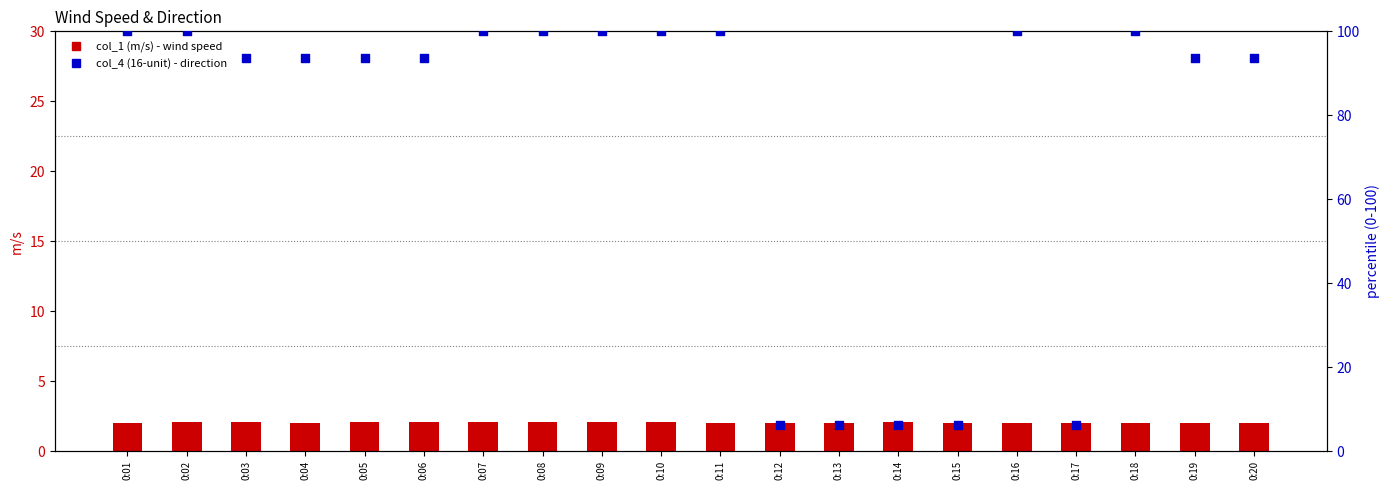

Which series has the widest spread of Y values?

col_4 (16-unit)